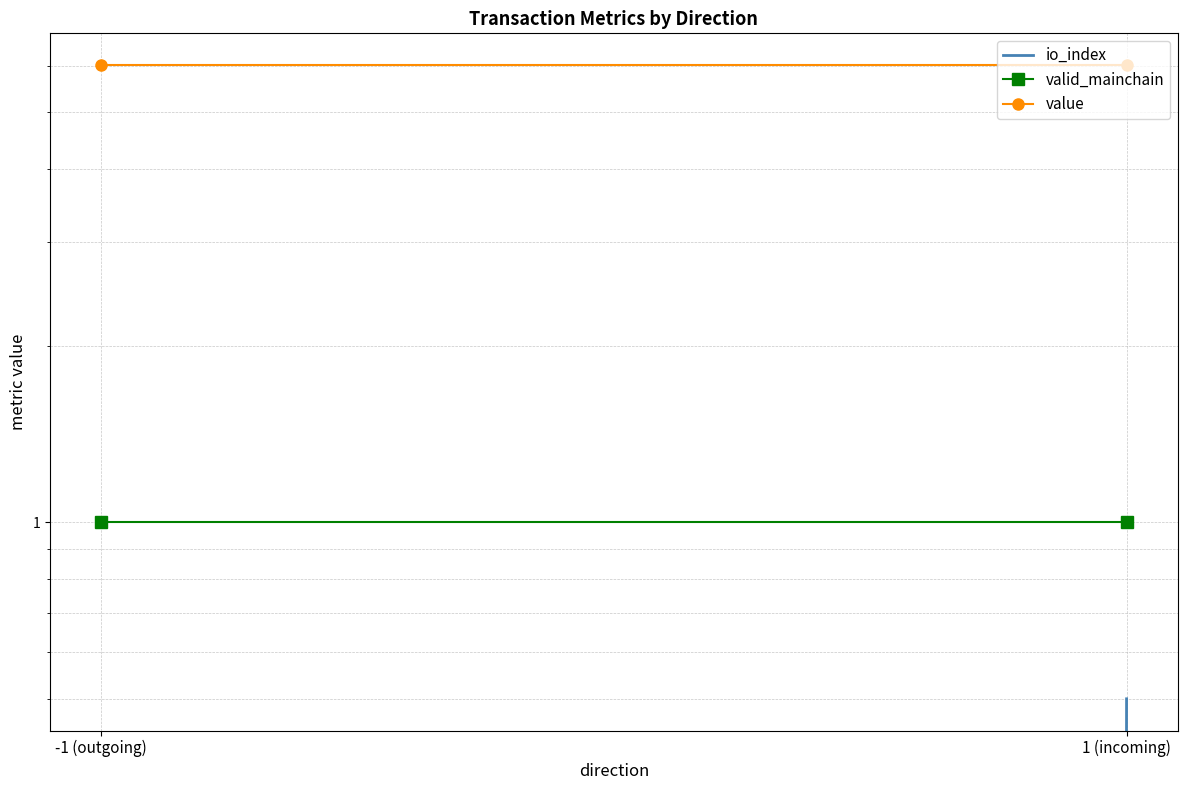

Reading right to left, what are all the values shown in this chart?

io_index: 1 (incoming)=0.5	-1 (outgoing)=0.0
valid_mainchain: 1 (incoming)=1.0	-1 (outgoing)=1.0
value: 1 (incoming)=6.0	-1 (outgoing)=6.0